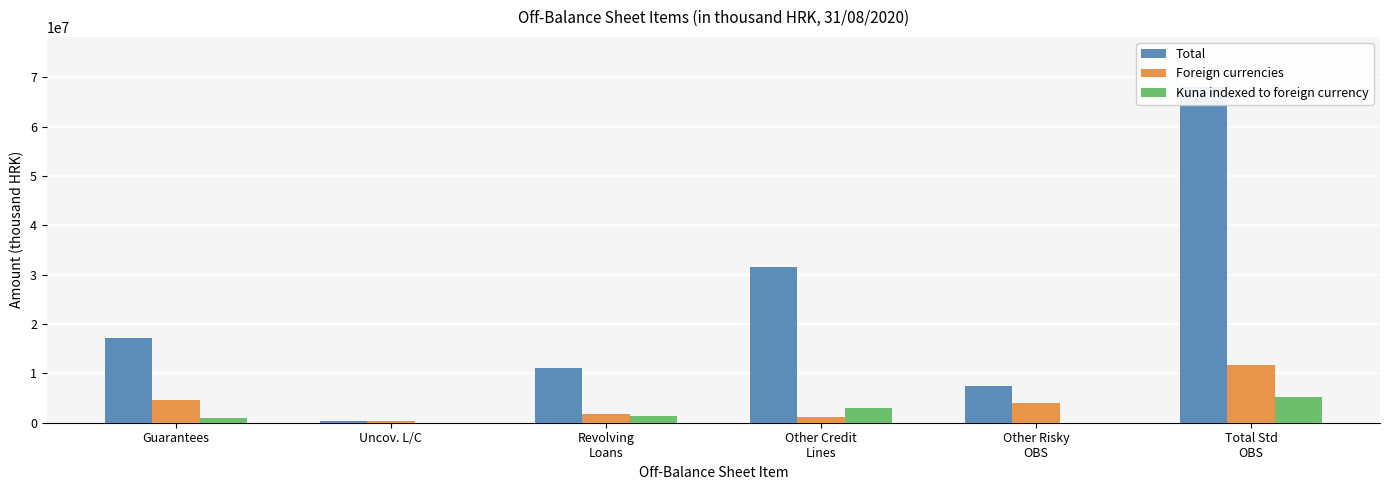

Is the value of Foreign currencies at Guarantees greater than the value of Kuna indexed to foreign currency at Guarantees?

Yes